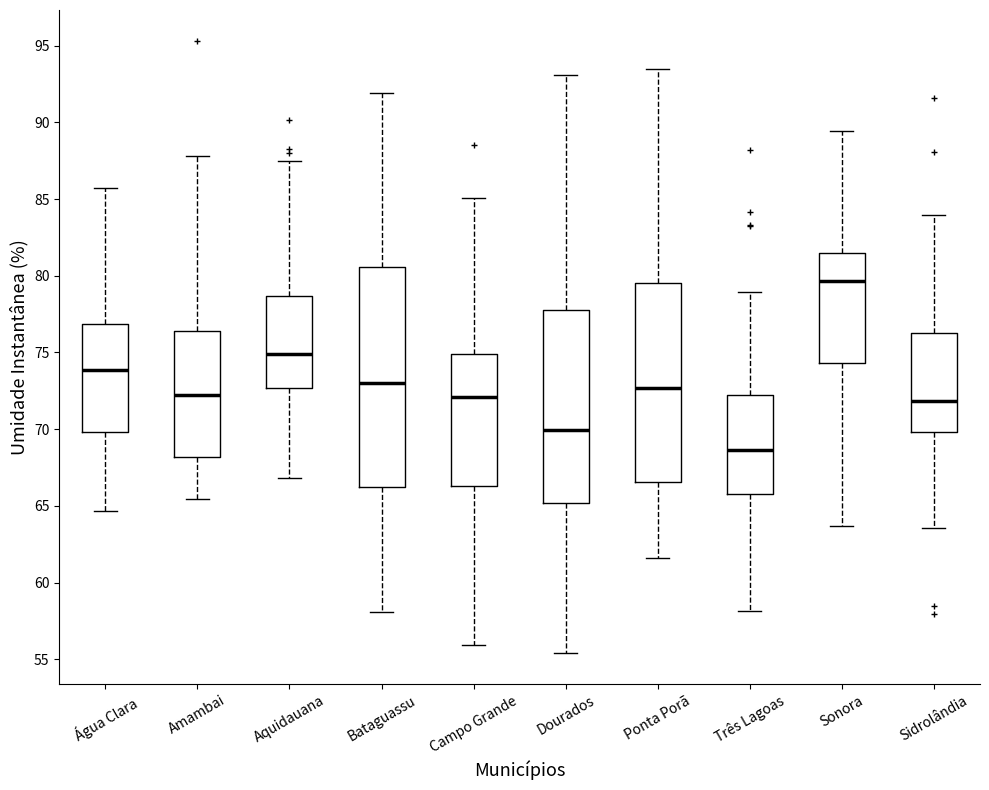

Reading left to right, transcribe this box plot: for each box, give where its median line is, the range the box spans, and where its two whiskers end, as read against the y-axis. The values are not printed on the chart, so give them approximately, as read against the axis.

Água Clara: median 74.0, box 70.0 to 77.0, whiskers 64.5 to 85.5
Amambai: median 72.0, box 68.0 to 76.5, whiskers 65.5 to 88.0
Aquidauana: median 75.0, box 72.5 to 78.5, whiskers 67.0 to 87.5
Bataguassu: median 73.0, box 66.0 to 80.5, whiskers 58.0 to 92.0
Campo Grande: median 72.0, box 66.5 to 75.0, whiskers 56.0 to 85.0
Dourados: median 70.0, box 65.0 to 78.0, whiskers 55.5 to 93.0
Ponta Porã: median 72.5, box 66.5 to 79.5, whiskers 61.5 to 93.5
Três Lagoas: median 68.5, box 66.0 to 72.0, whiskers 58.0 to 79.0
Sonora: median 79.5, box 74.5 to 81.5, whiskers 63.5 to 89.5
Sidrolândia: median 72.0, box 70.0 to 76.5, whiskers 63.5 to 84.0